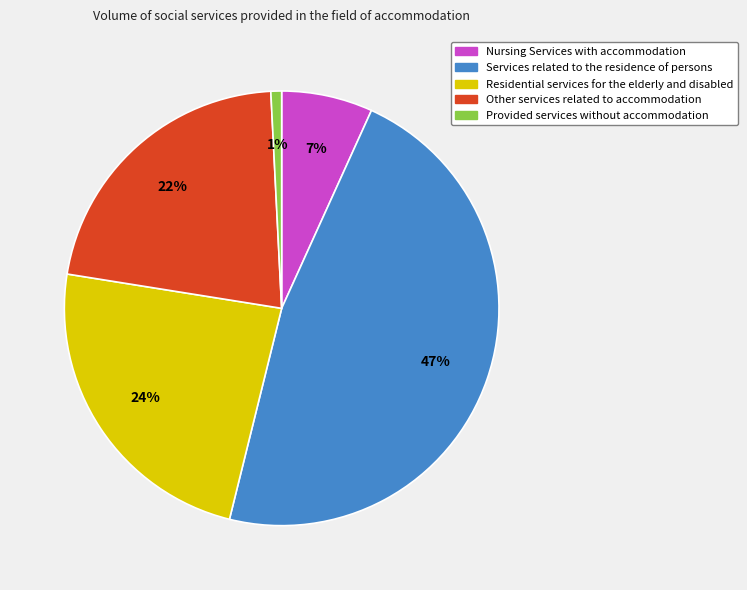

To the nearest percent, what is the difference between the largest and smallest slice percentages?

46%